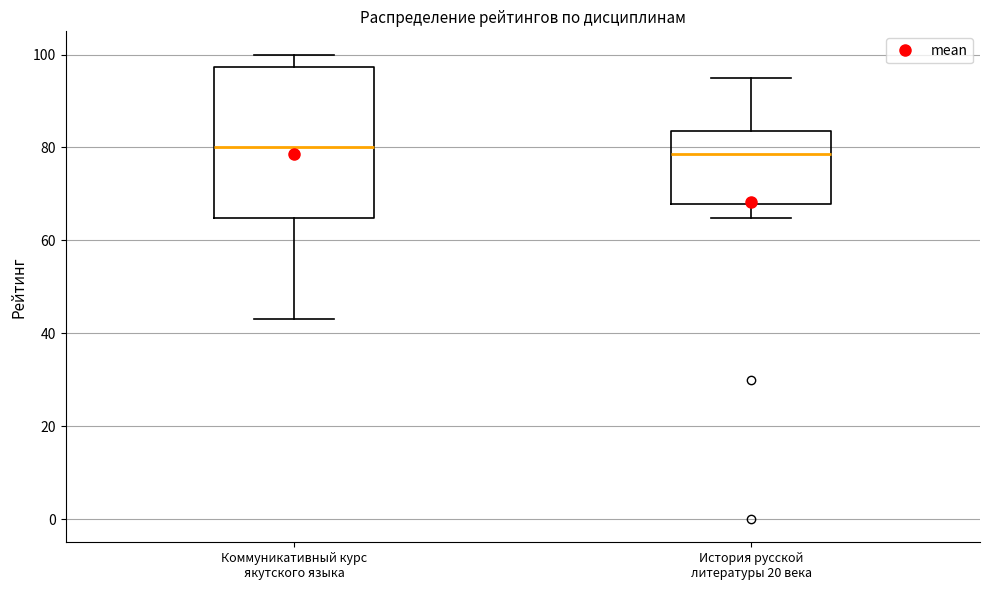

Reading left to right, read every box against the y-axis: the position of its median line, the range the box covers, and the ends of its whiskers. The values are not printed on the chart, so give them approximately, as read against the axis.

Коммуникативный курс якутского языка: median 80, box 64 to 98, whiskers 44 to 100
История русской литературы 20 века: median 78, box 68 to 84, whiskers 64 to 96